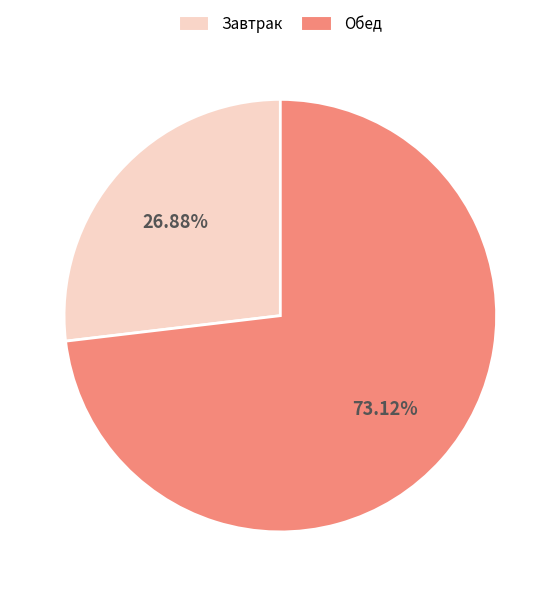

Between Обед and Завтрак, which is larger?

Обед